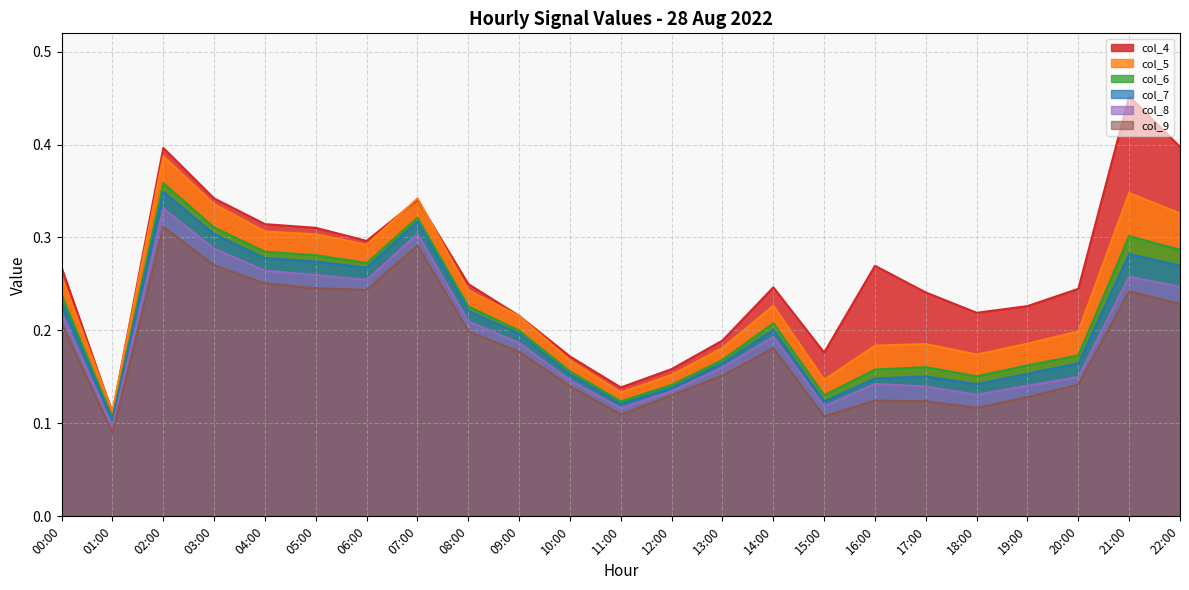

Where is the first local maximum for col_9?

02:00